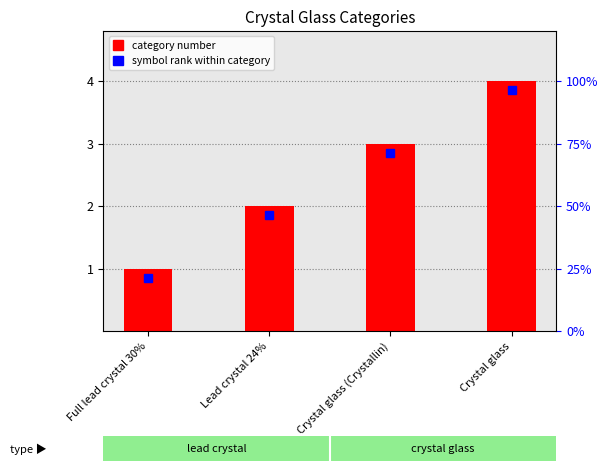

Which category has the lowest value across all series?

Full lead crystal 30%